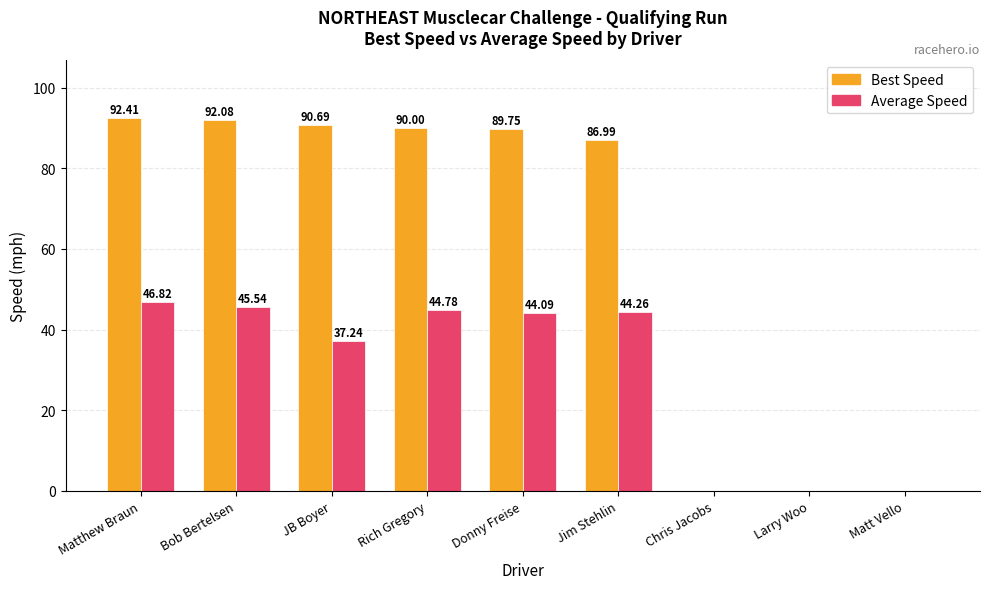

Which category has the highest value across all series?

Matthew Braun